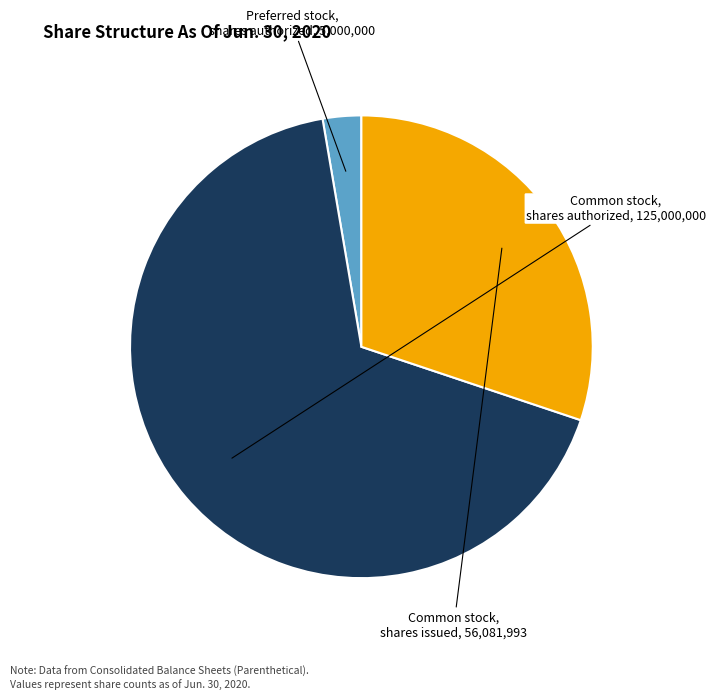

What portion of the pie excludes Common stock, shares issued?

69.9%